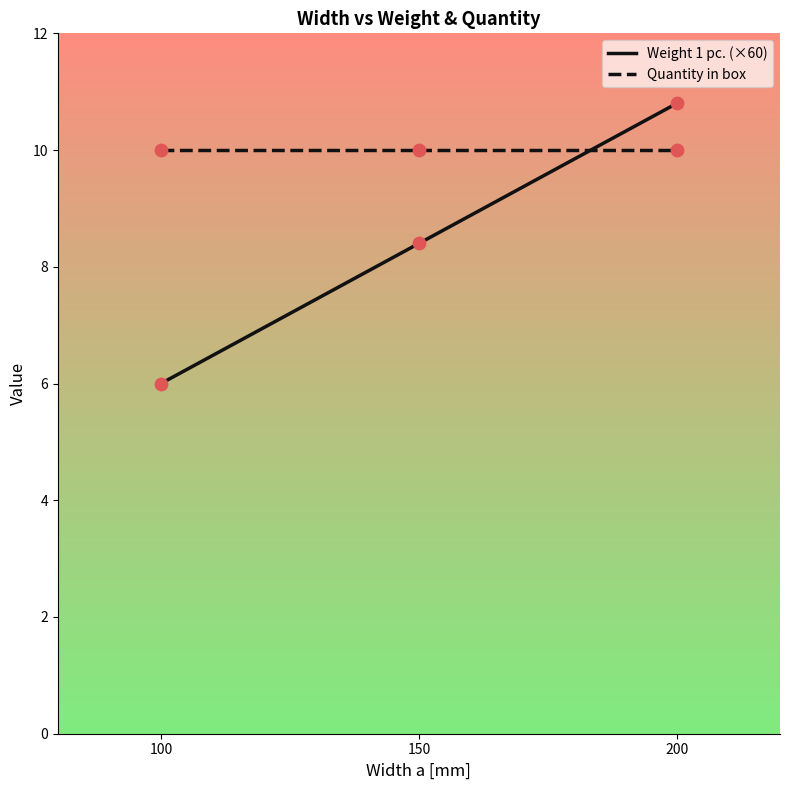

What is the spread (max minus min) of values at 200?

0.8